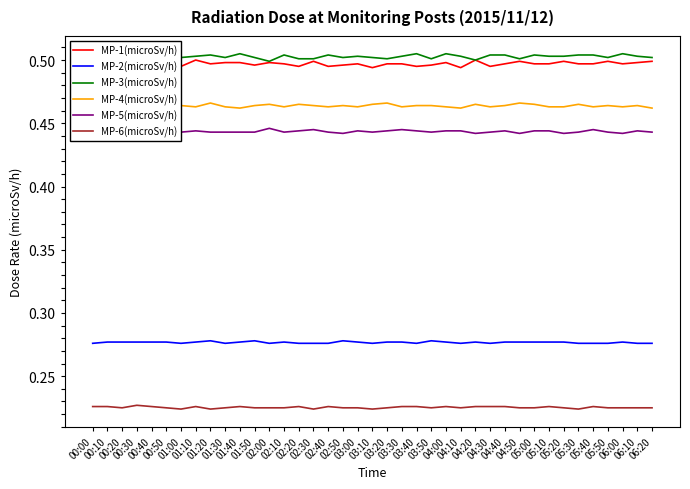

True or false: MP-4(microSv/h) has more than 1 points higher than both neighbors.

True